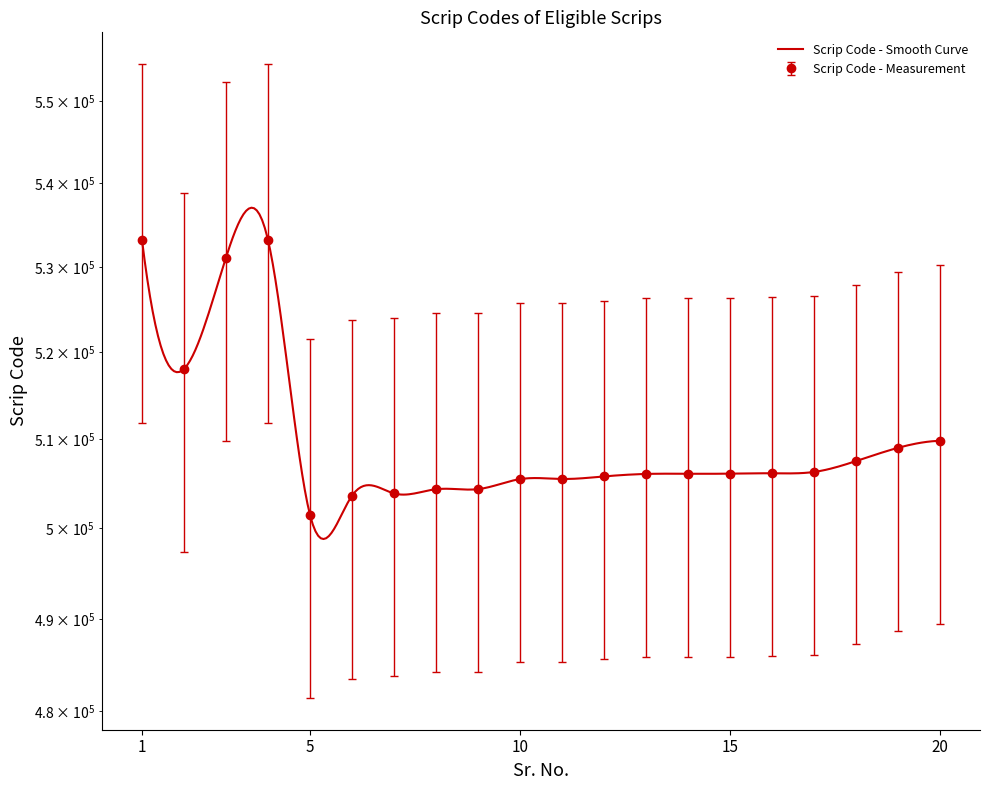

The chart shows a value of 533200 at 1. True or false?

True